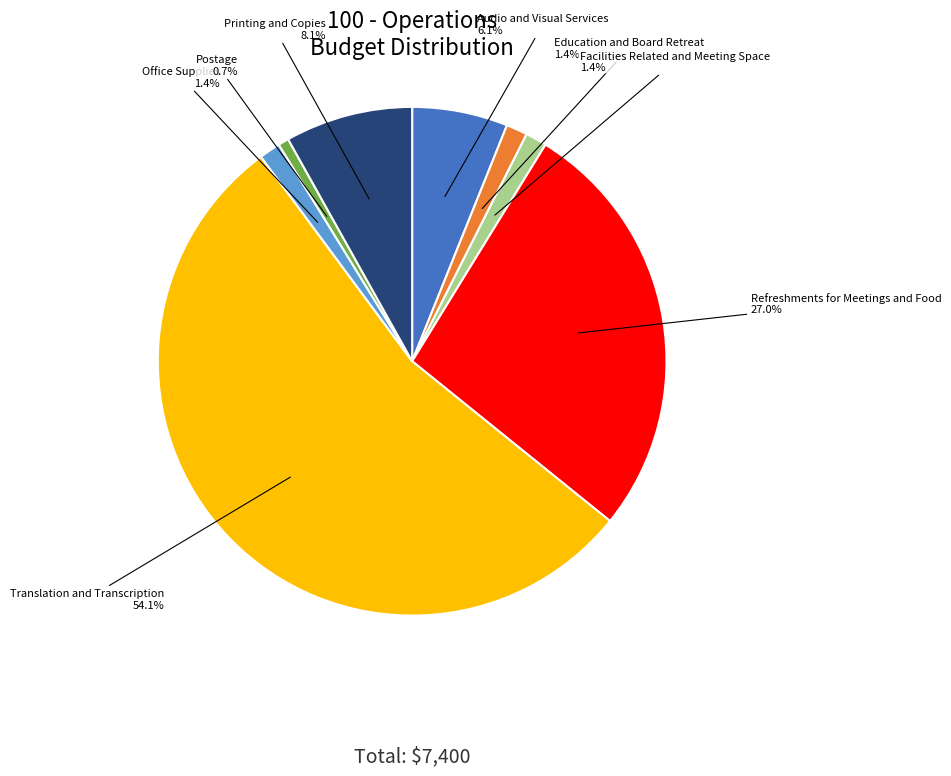

Which has a higher value, Facilities Related and Meeting Space or Refreshments for Meetings and Food?

Refreshments for Meetings and Food